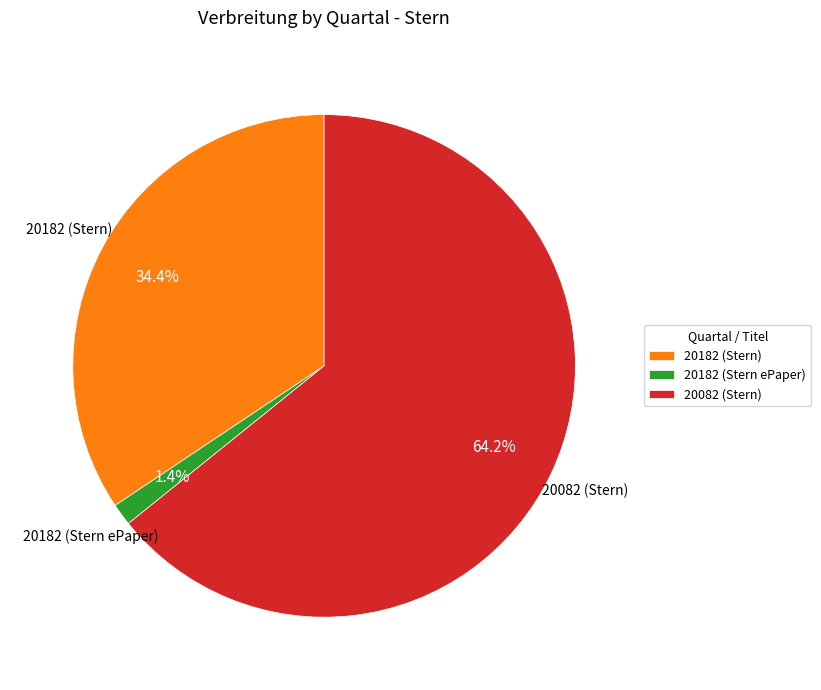

What portion of the pie excludes 20082 (Stern)?

35.8%